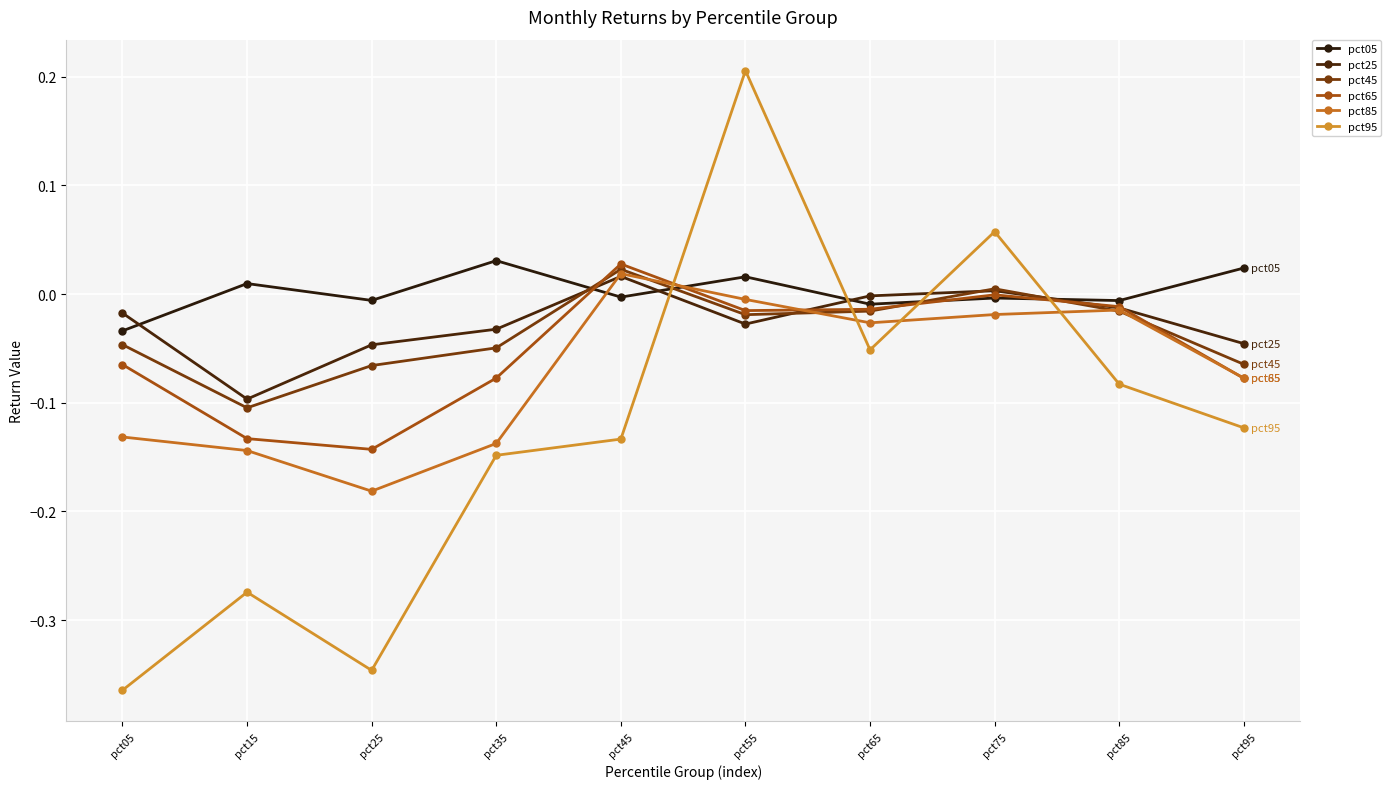

How many lines are shown in the chart?

6